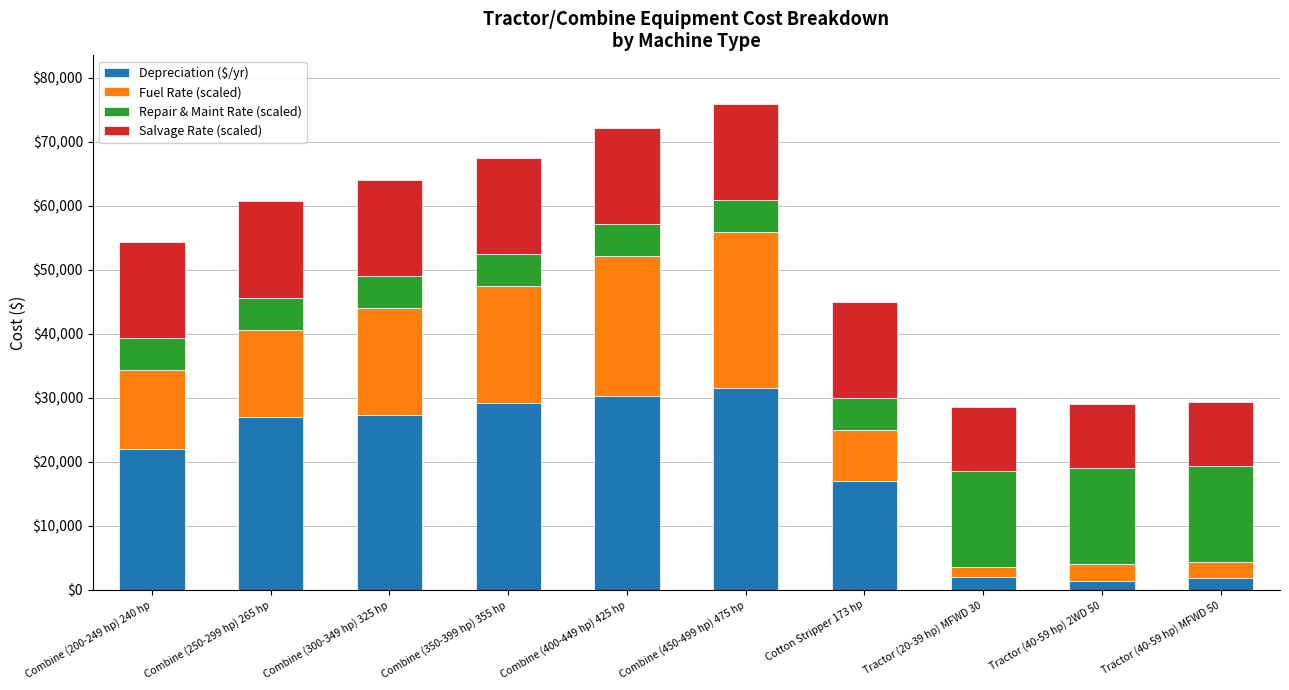

What are all the series names shown in the legend?

Depreciation ($/yr), Fuel Rate (scaled), Repair & Maint Rate (scaled), Salvage Rate (scaled)